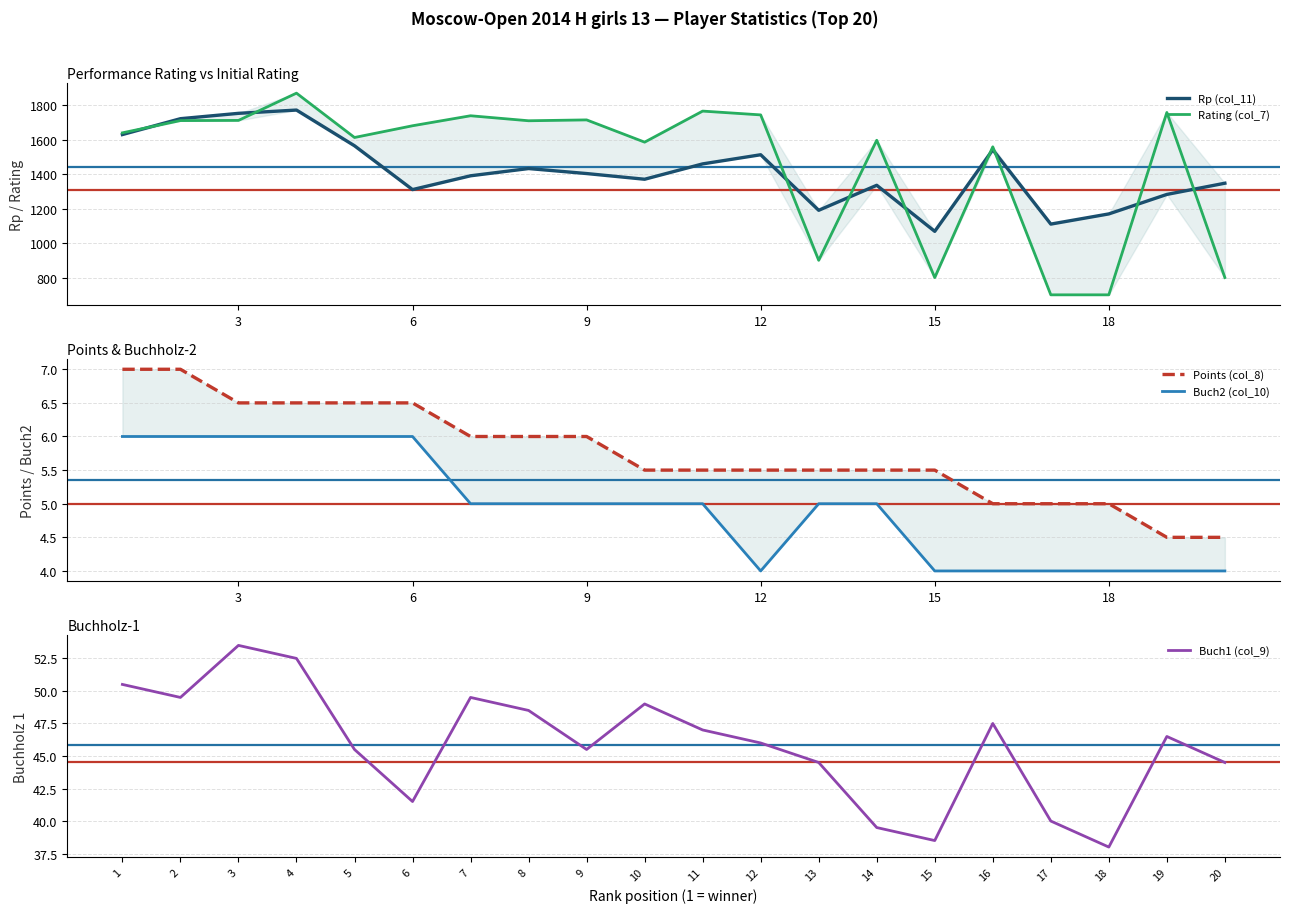

How many data points in Rating (col_7) are less than 1680?

10